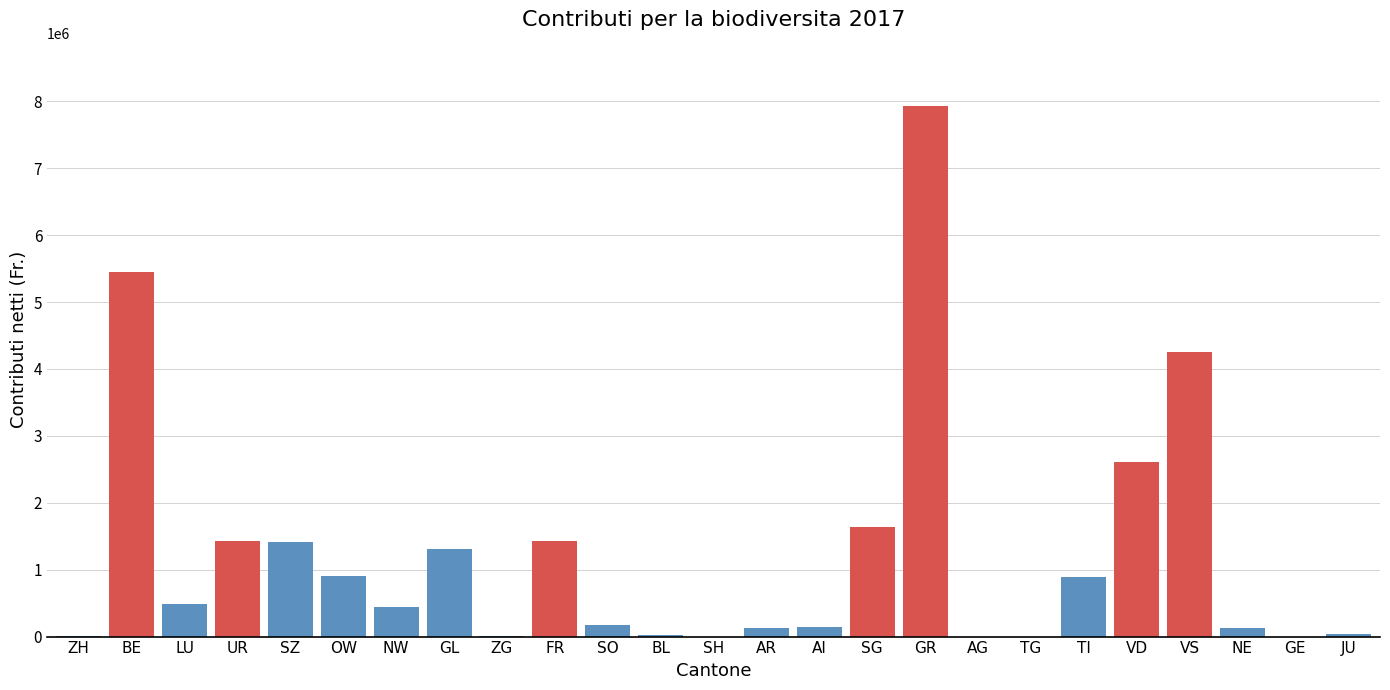

At which label is the value closest to 3962708?

VS